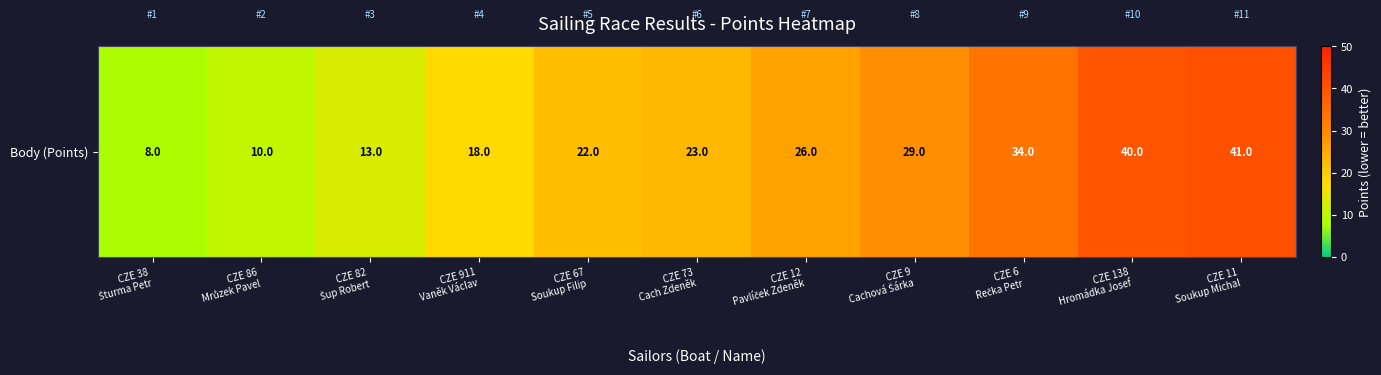

Reading right to left, what are all the values shown in this chart?

41	40	34	29	26	23	22	18	13	10	8